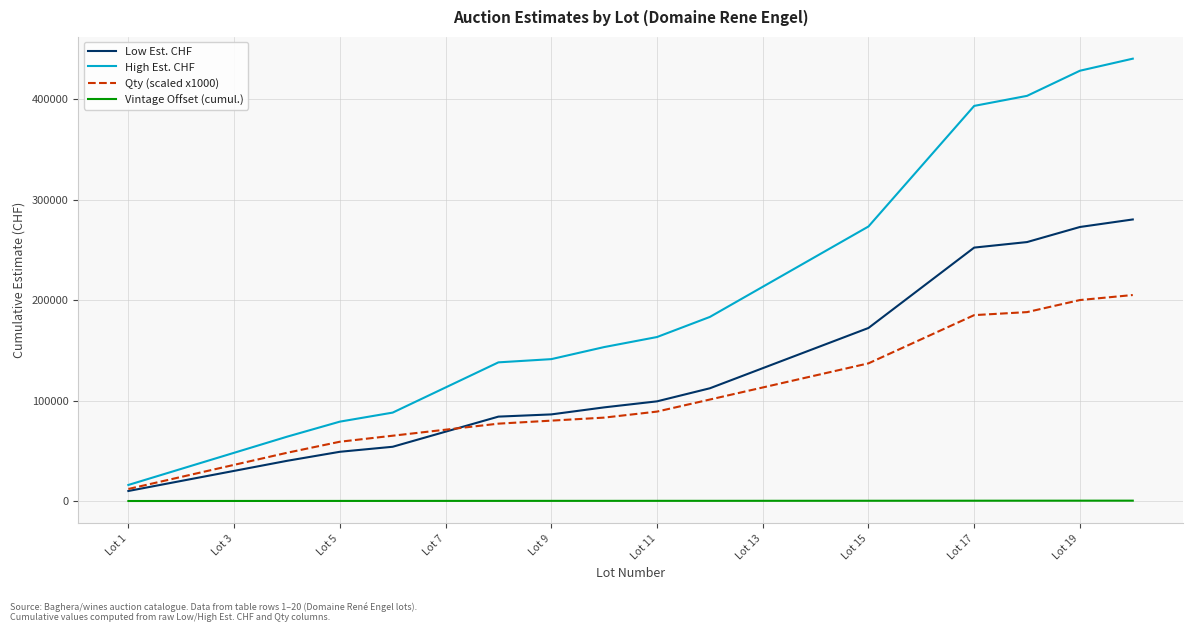

Does the chart display data point markers on the line(s)?

No